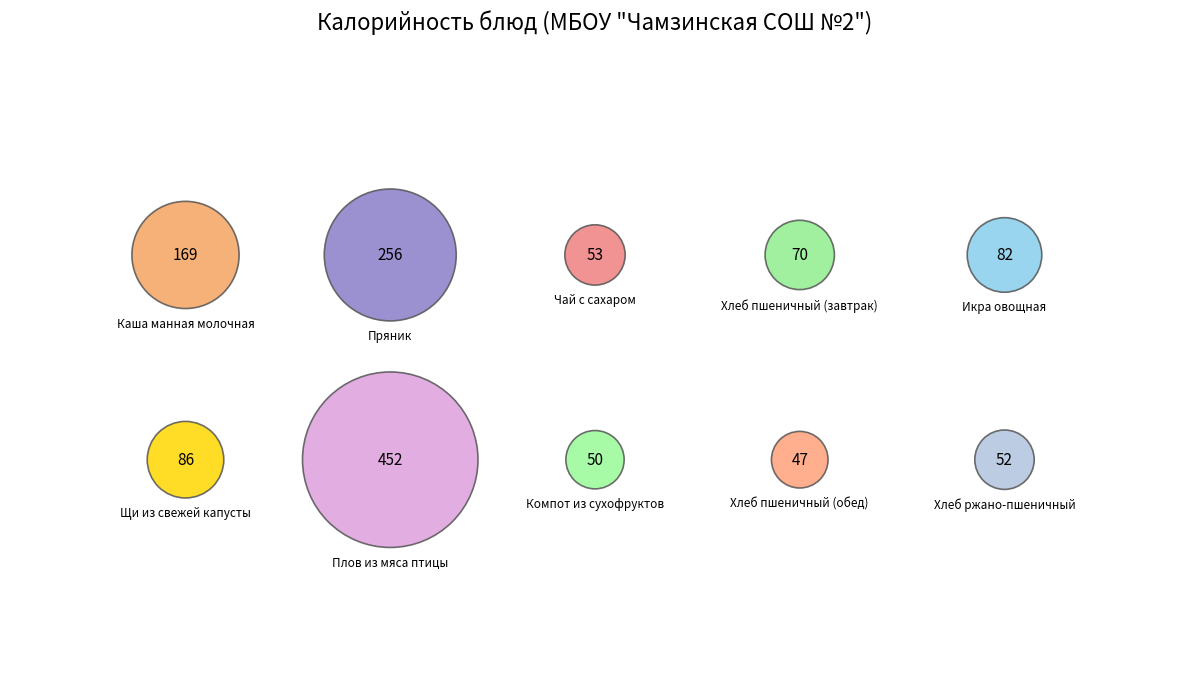

To the nearest percent, what is the difference between the Каша манная молочная and Чай с сахаром slice percentages?

9%